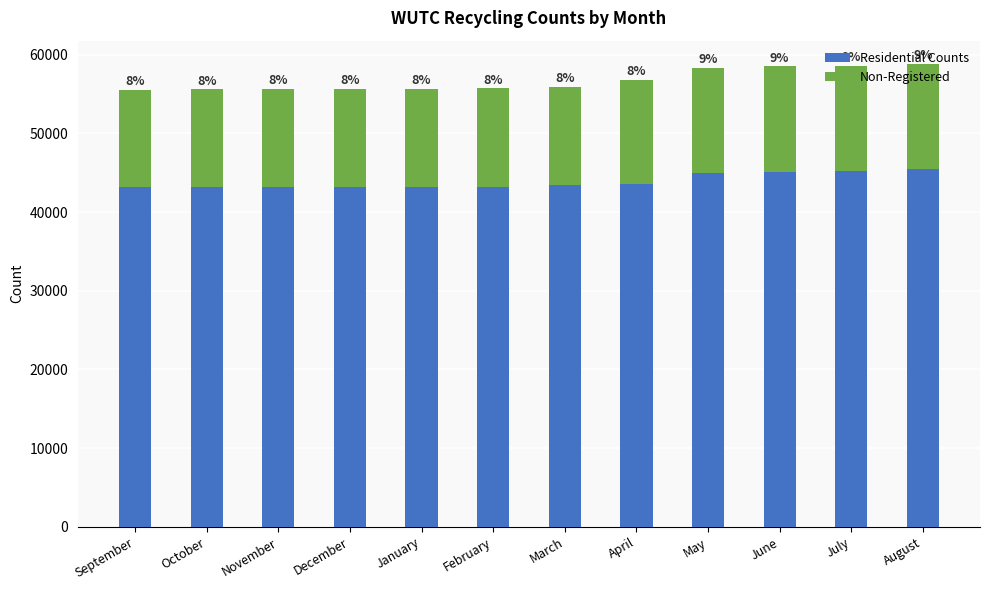

How many bars are there in total?

12